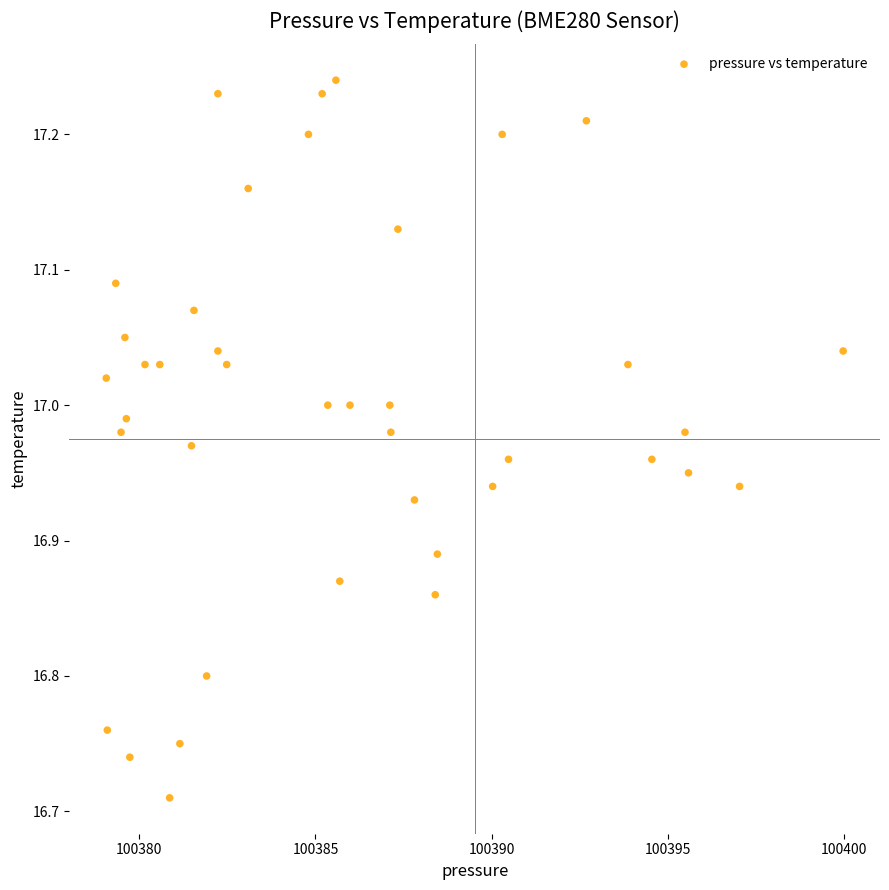

What is the range of Y values (max minus min)?

0.5